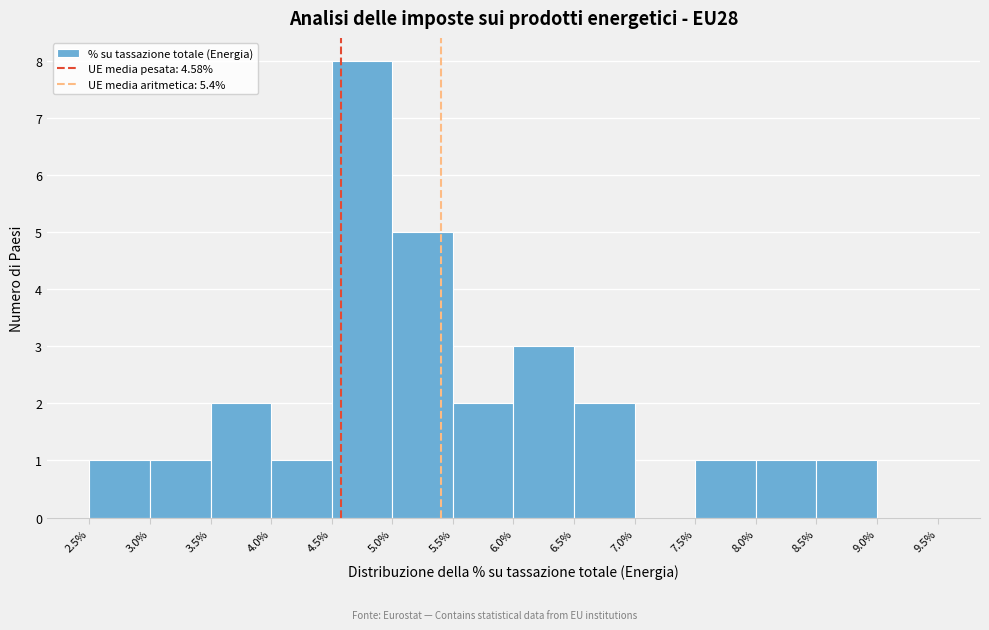

Over which range of the x-axis is the bar tallest?

4.5% to 5.0%